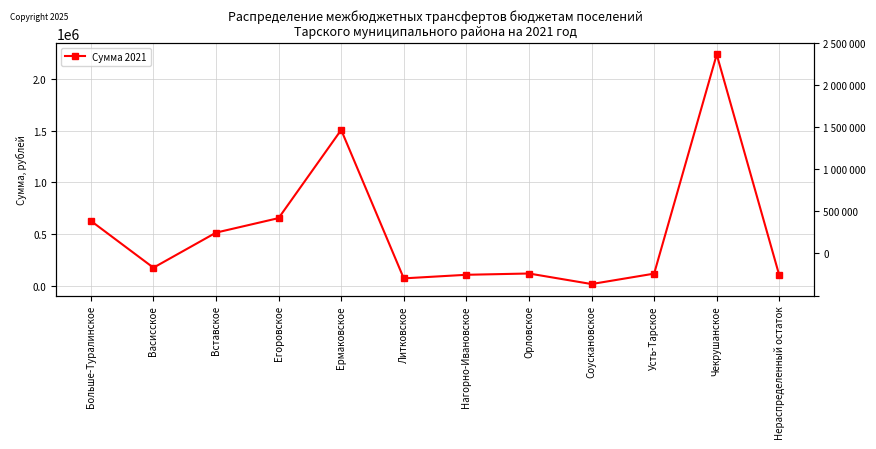

What is the sum of all values?

6259402.2